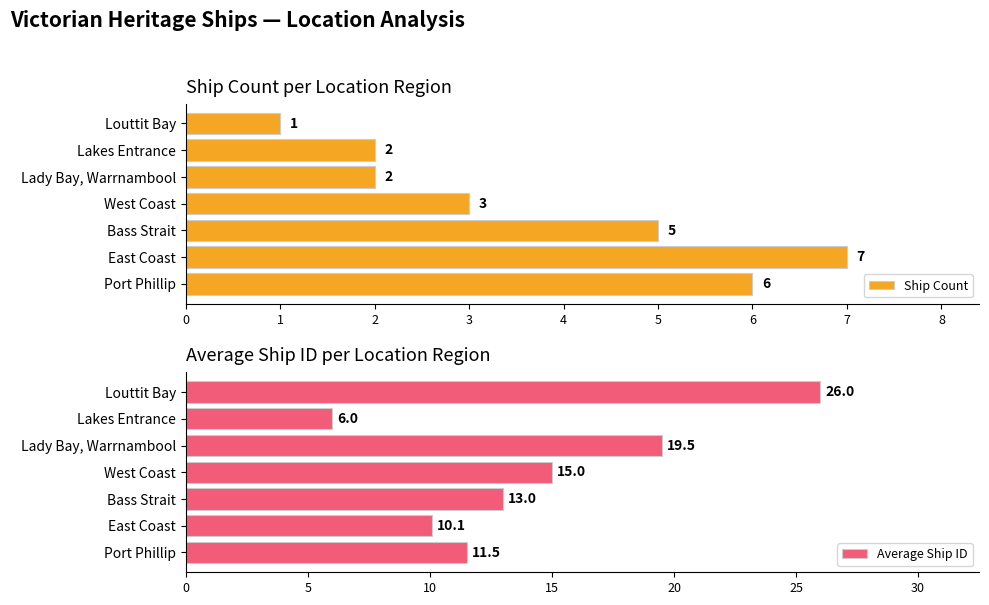

What is the value of the Ship Count bar at the 7th from the left?

1.0